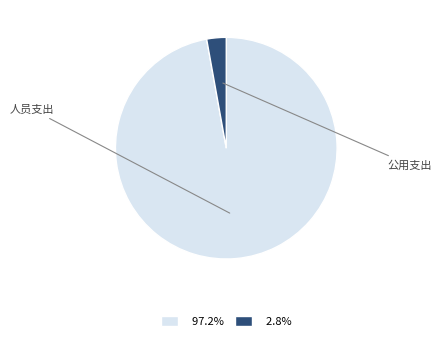

What is the majority slice?

人员支出